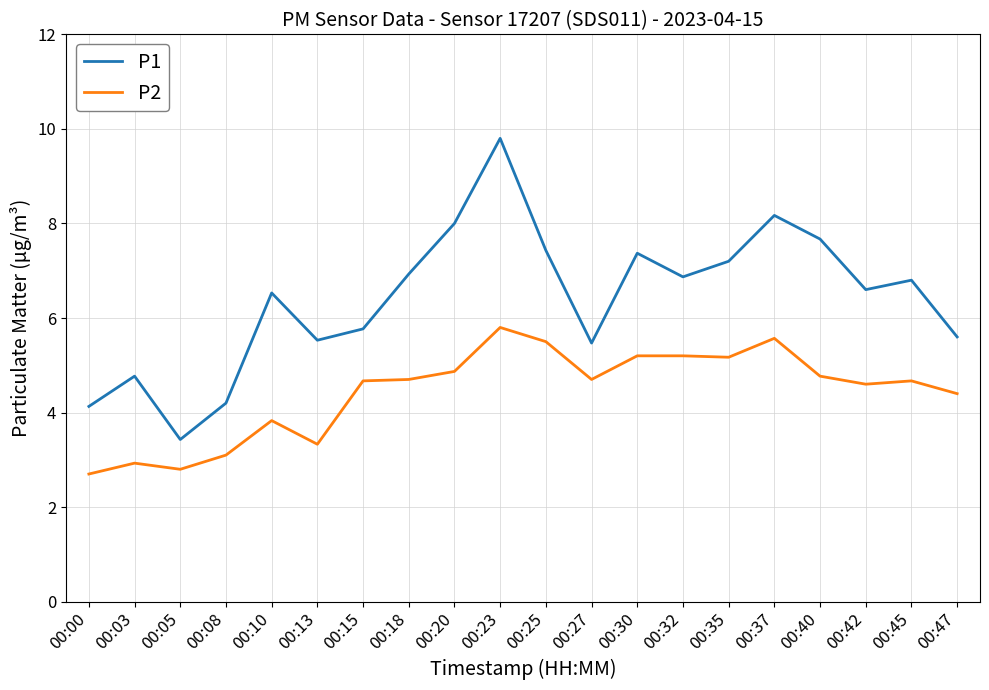

Reading left to right, what are all the values shown in this chart?

P1: 4.1	4.8	3.4	4.2	6.5	5.5	5.8	6.9	8.0	9.8	7.4	5.5	7.4	6.9	7.2	8.2	7.7	6.6	6.8	5.6
P2: 2.7	2.9	2.8	3.1	3.8	3.3	4.7	4.7	4.9	5.8	5.5	4.7	5.2	5.2	5.2	5.6	4.8	4.6	4.7	4.4